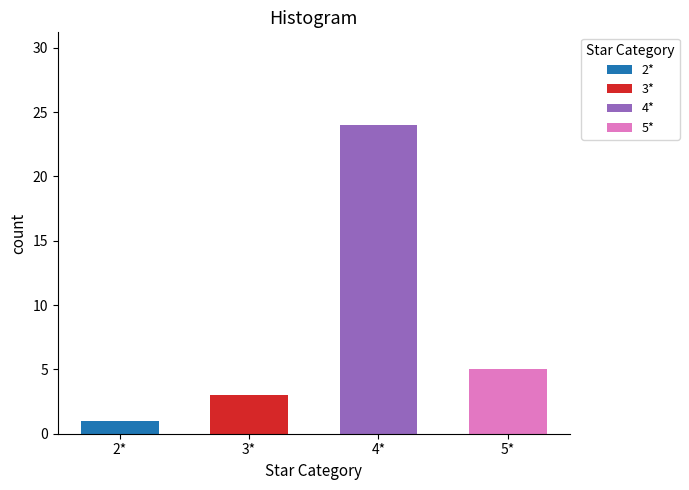

What is the label of the 3rd bar from the left?

4*